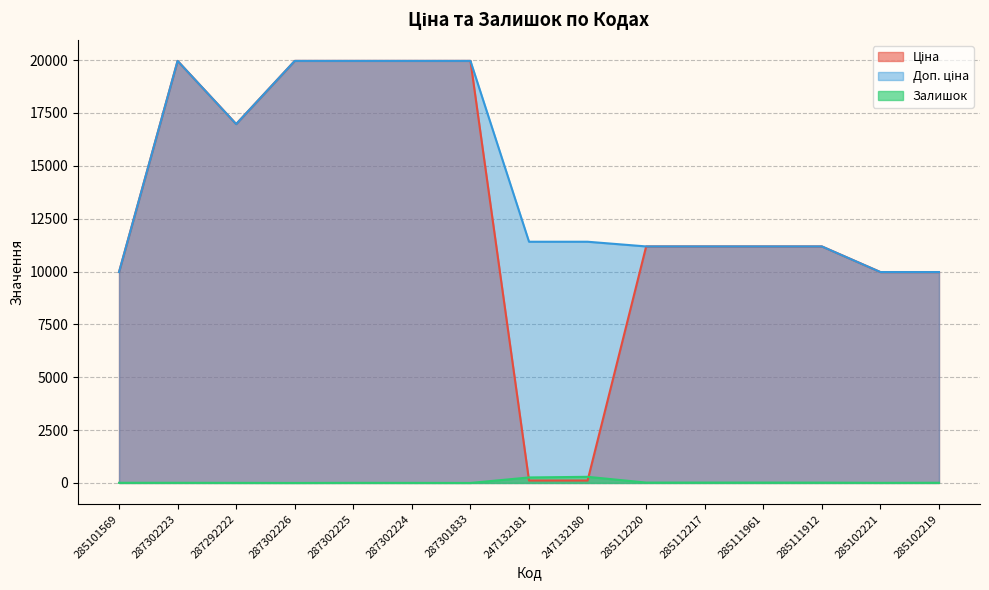

Where does the Ціна series first go above 11188?

287302223